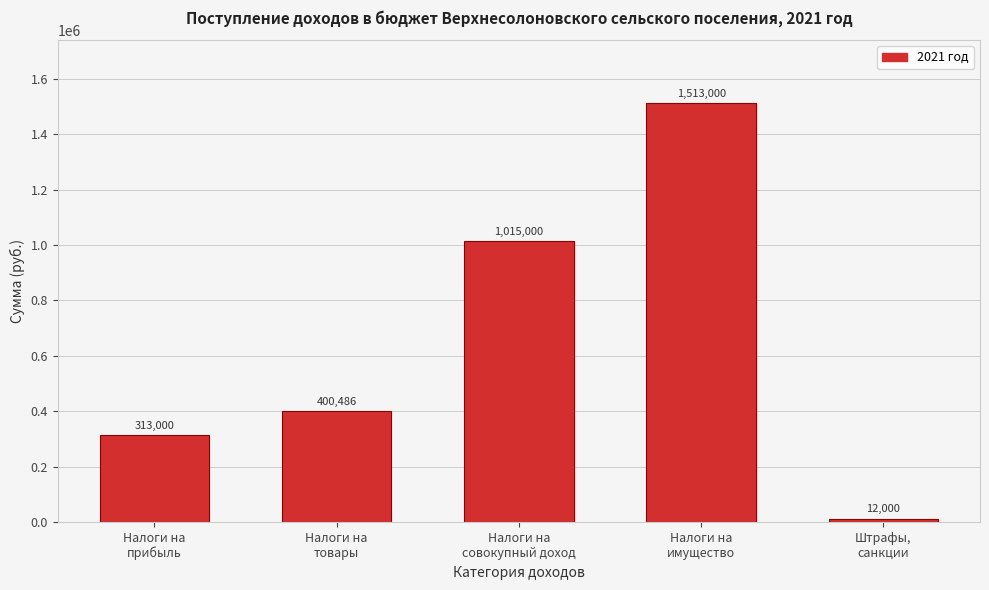

Reading left to right, list all the values displayed in this chart.

313000	400486	1015000	1513000	12000